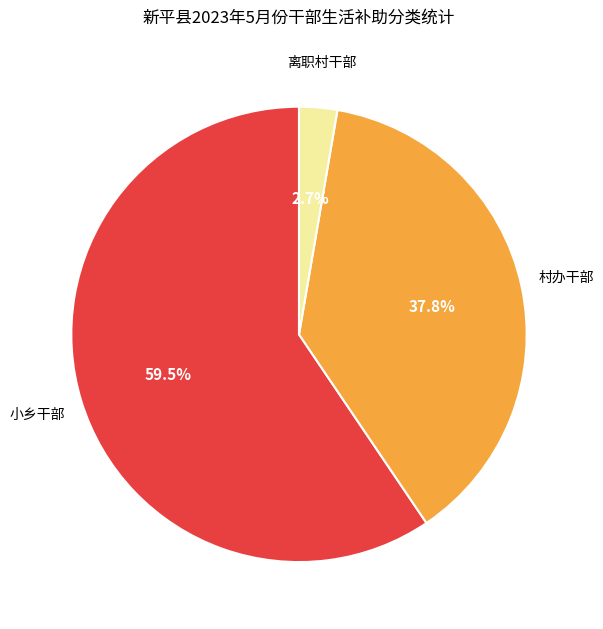

Is there any slice that represents more than half of the pie?

Yes